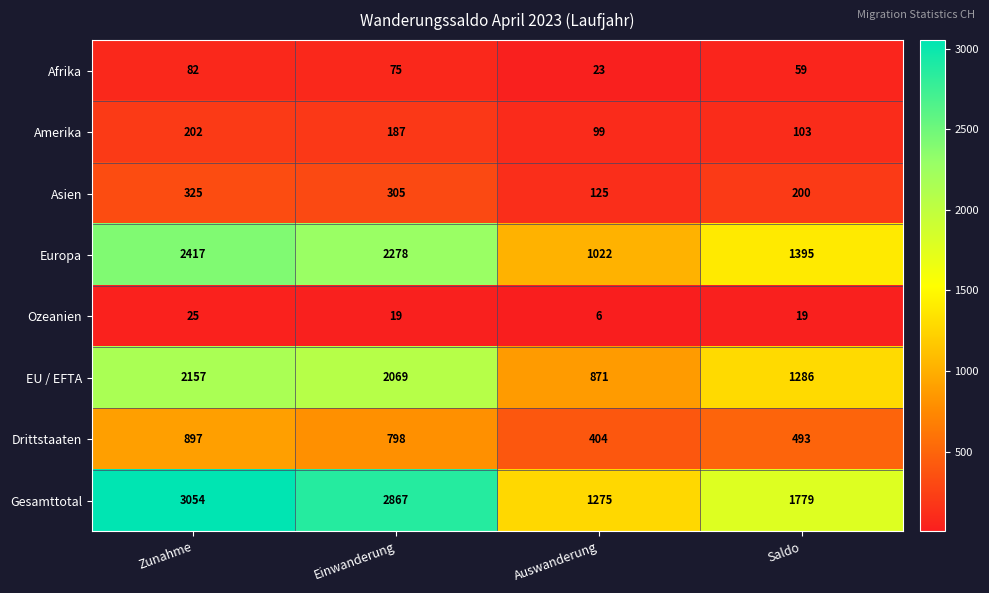

Which category has the lowest value across all series?

Auswanderung